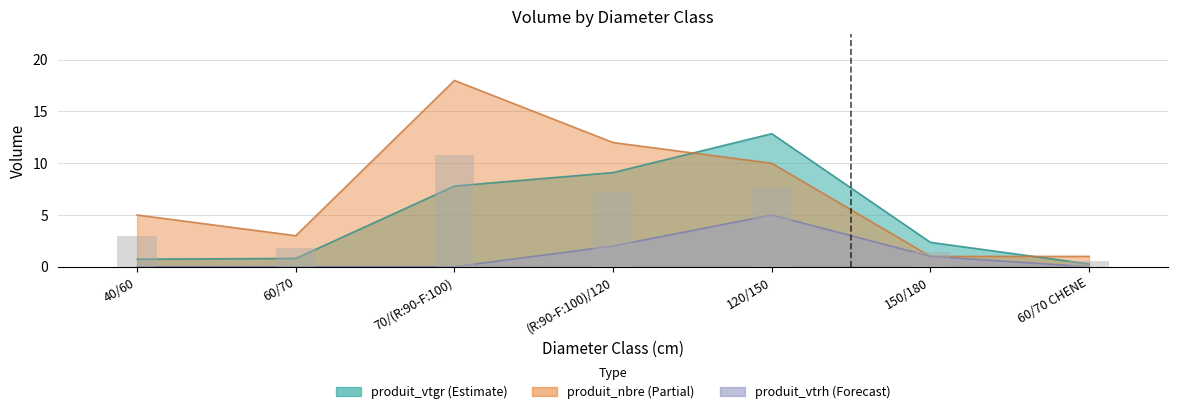

Which series has the largest range (max minus min)?

produit_nbre